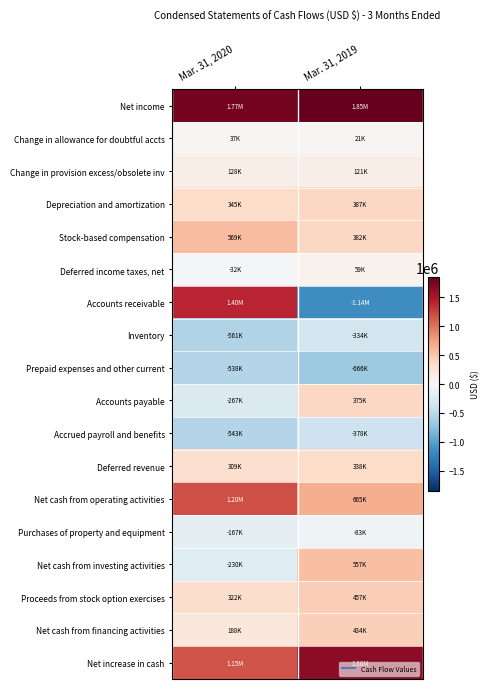

Which series has the largest total across all categories?

Net income